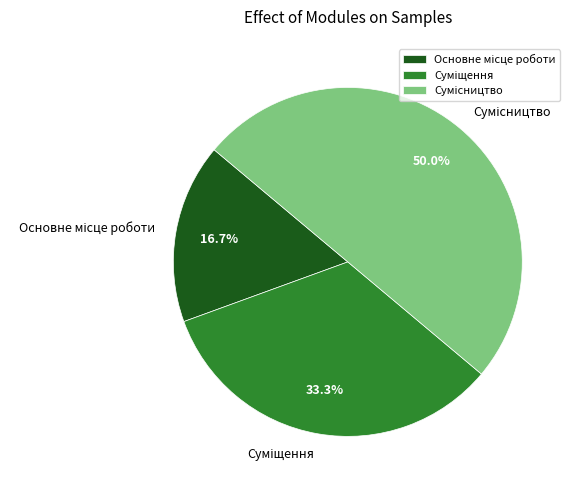

Do Основне місце роботи and Сумісництво together represent more than half of the pie?

Yes